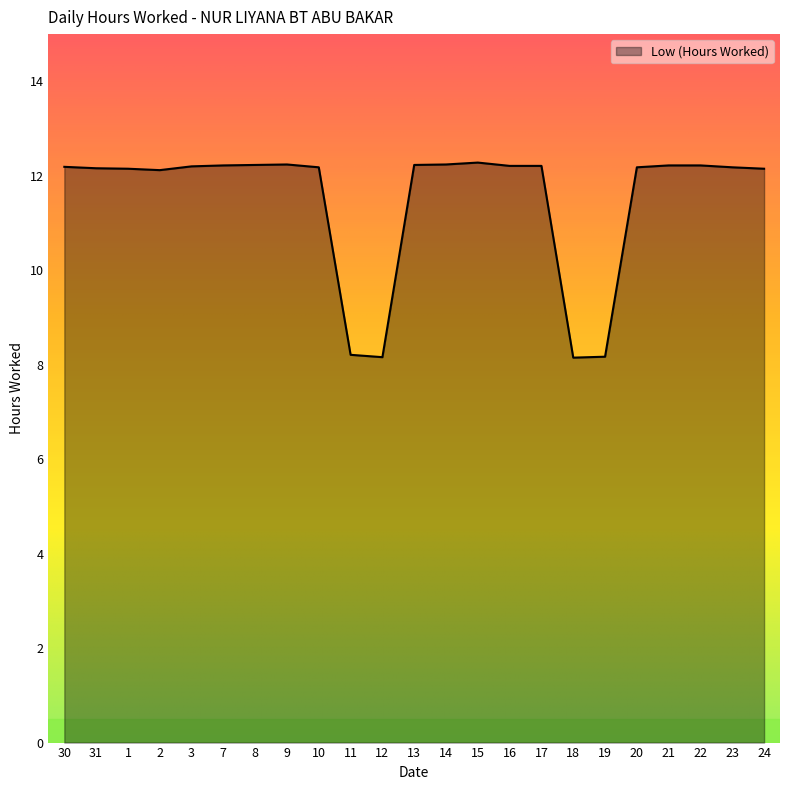

Count the number of data series in this chart.

1